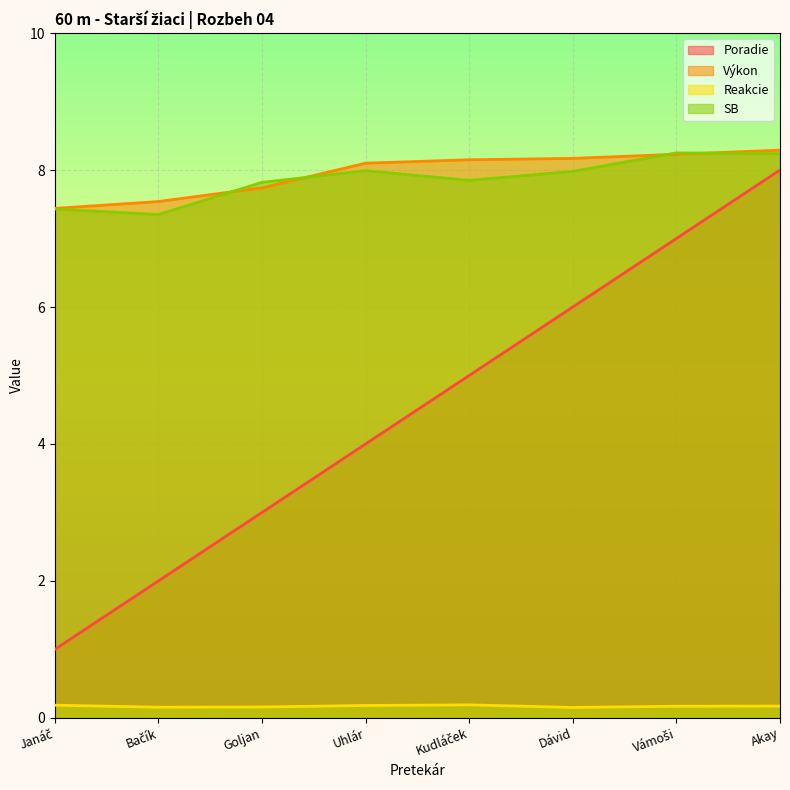

How many data points in Poradie are less than 5?

4